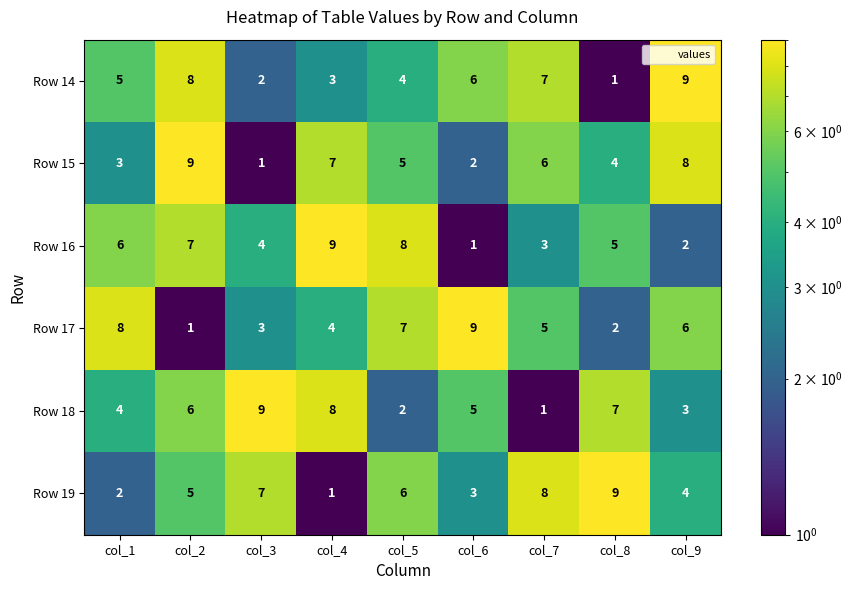

Which series changed the most between col_1 and col_2?

Row 17